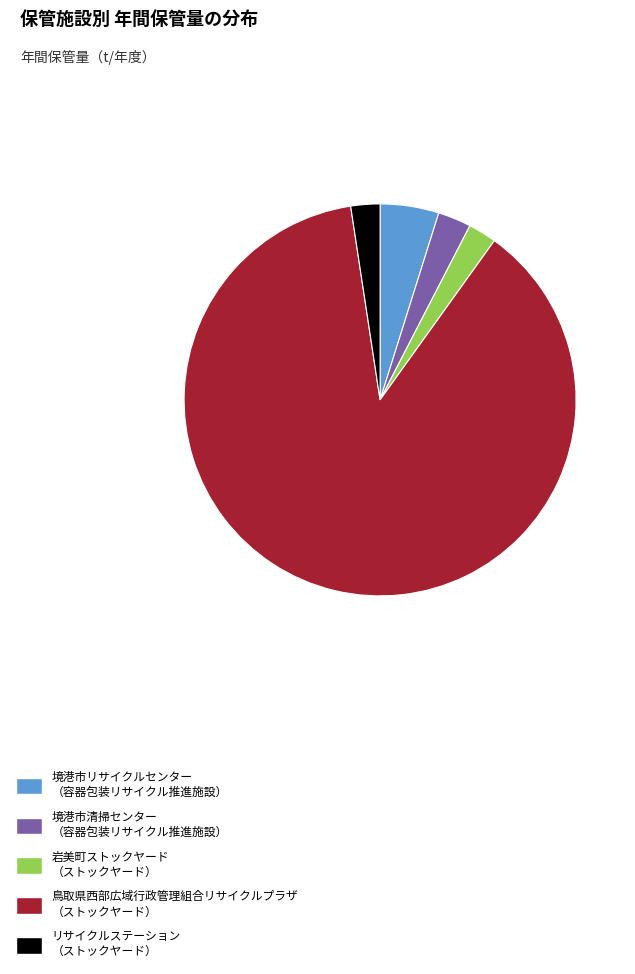

Which slice represents more than half of the pie?

鳥取県西部広域行政管理組合リサイクルプラザ